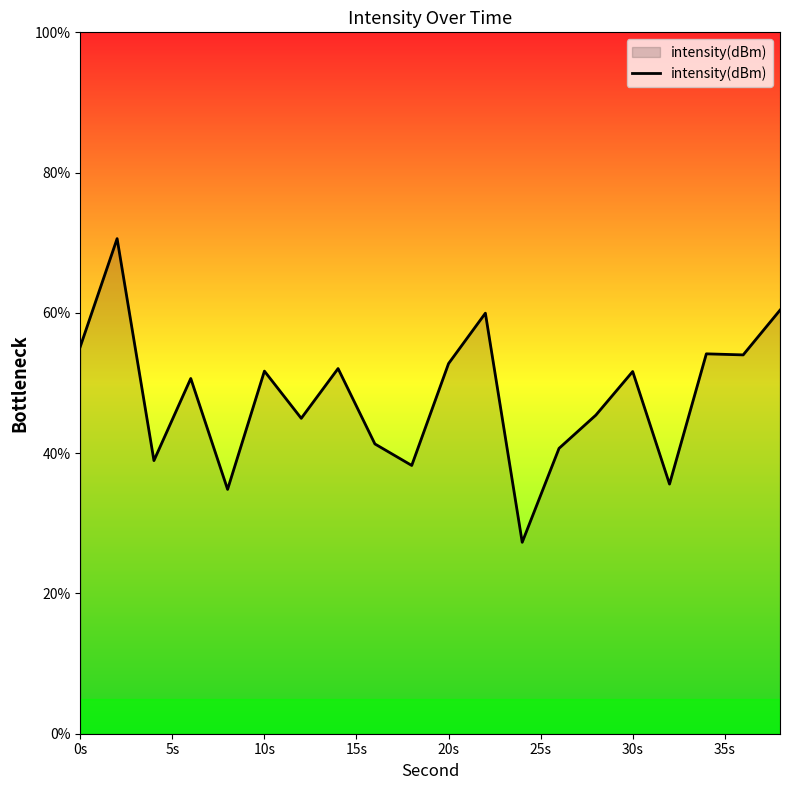

What is the minimum value shown in the chart?

27.3